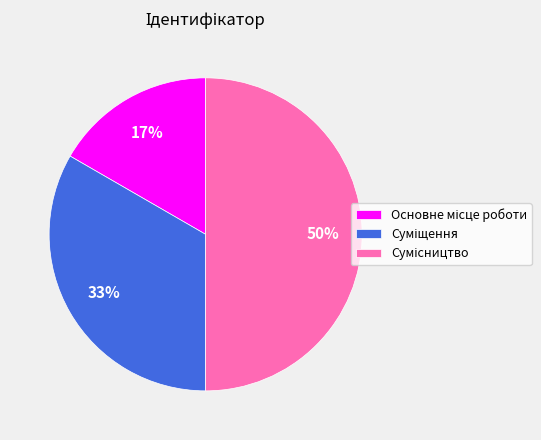

To the nearest percent, what is the difference between the largest and smallest slice percentages?

33%